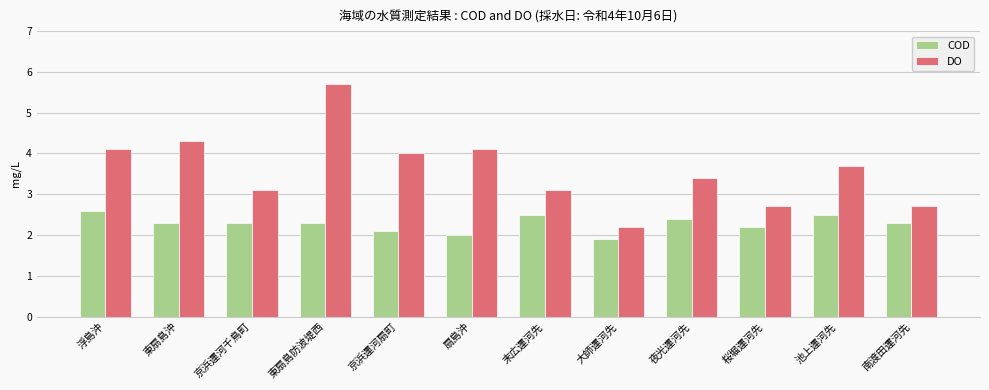

Between 東扇島沖 and 南渡田運河先, which series saw the biggest shift?

DO